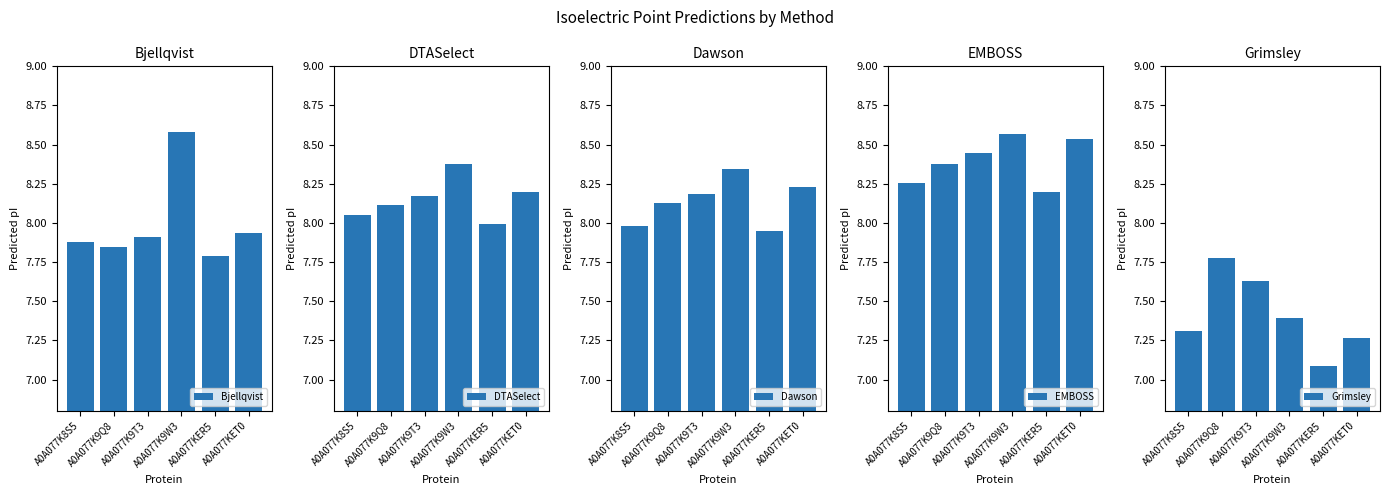

What is the maximum value for Bjellqvist?

8.6